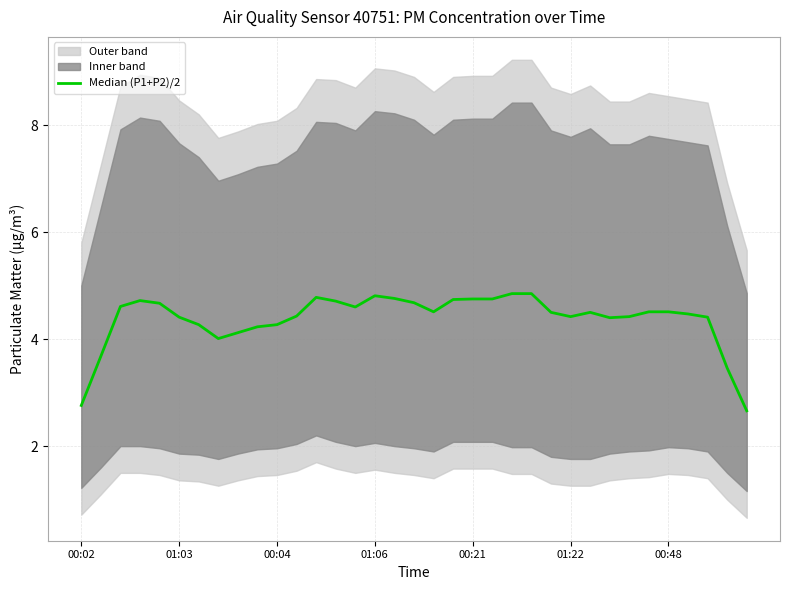

Between 00:04 and 00:48, which is larger?

00:48